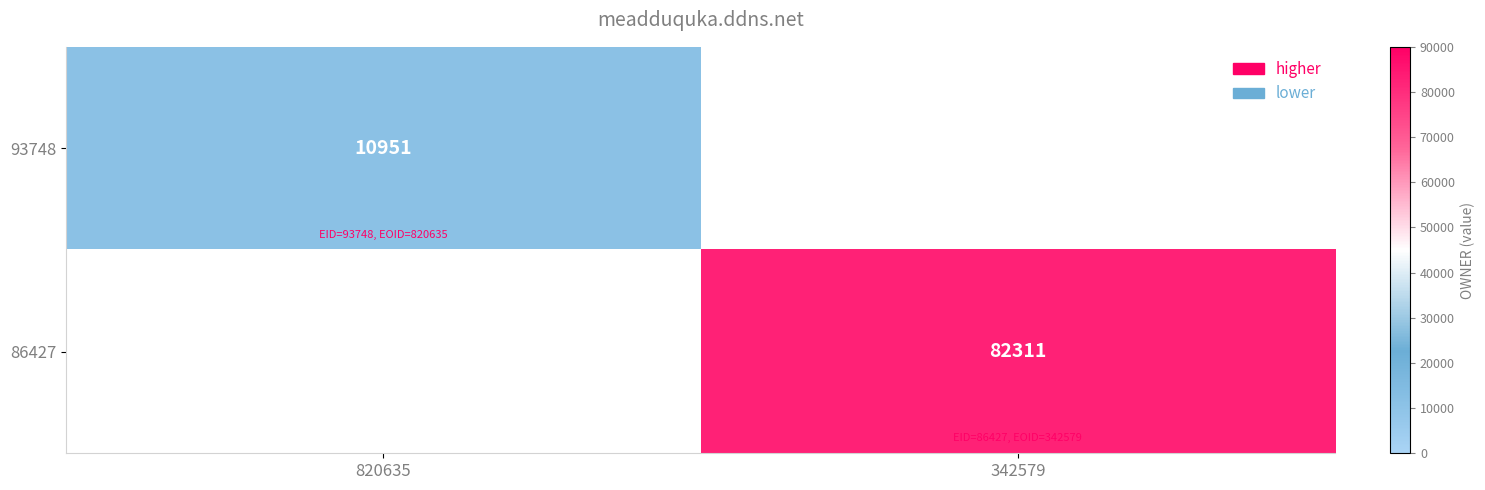

Which label corresponds to the largest value in the chart?

342579